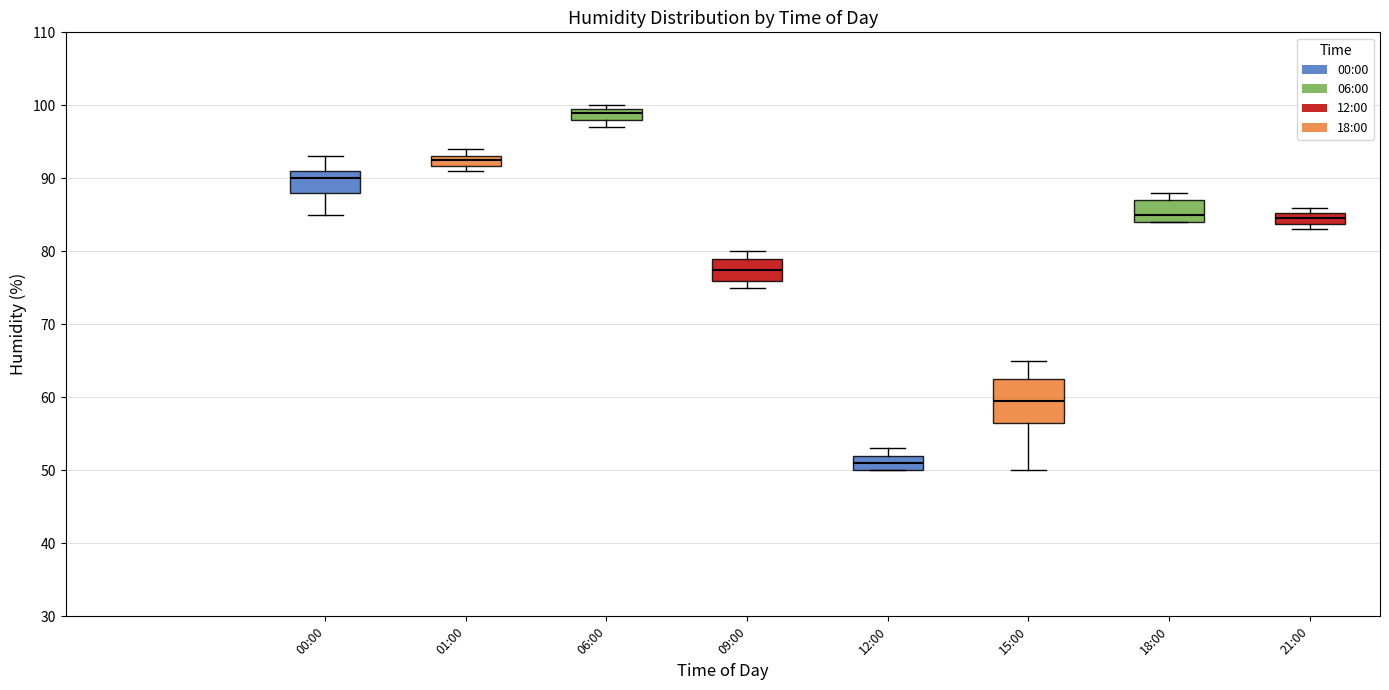

Which box's median line is the highest?

06:00